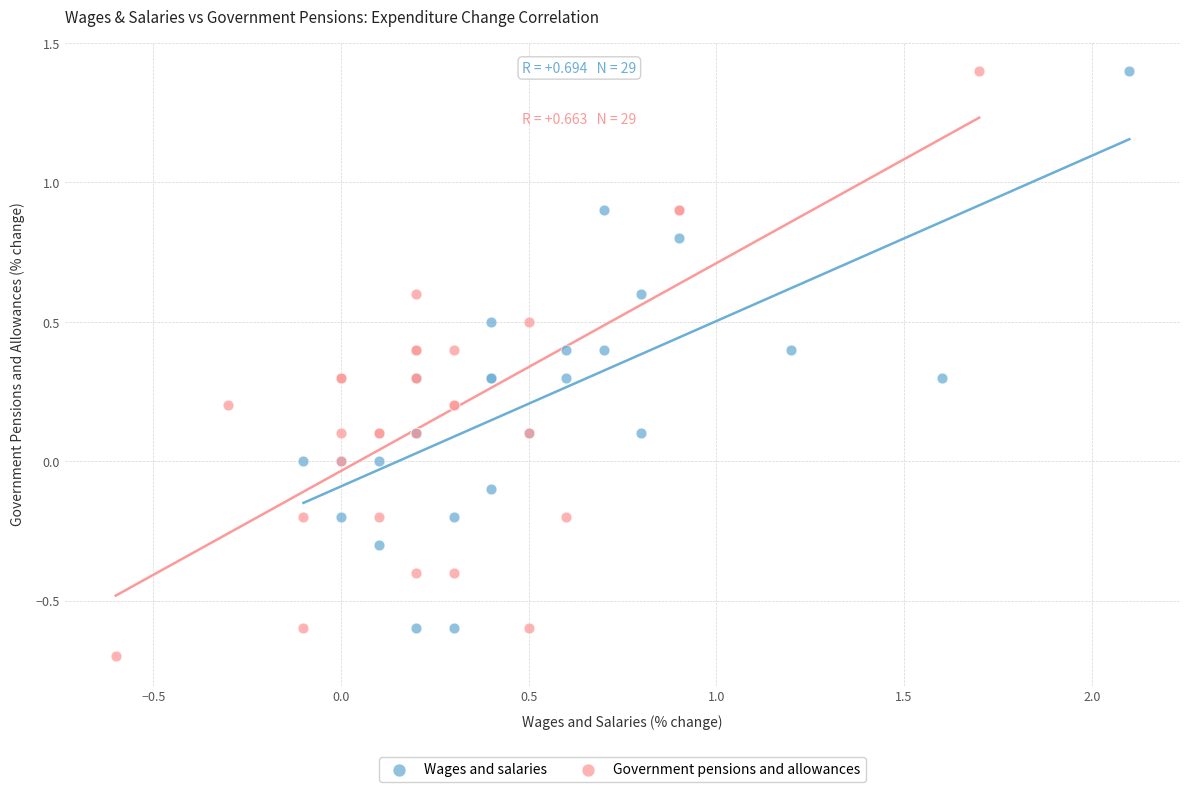

Which series reaches the minimum Y coordinate?

Government pensions and allowances